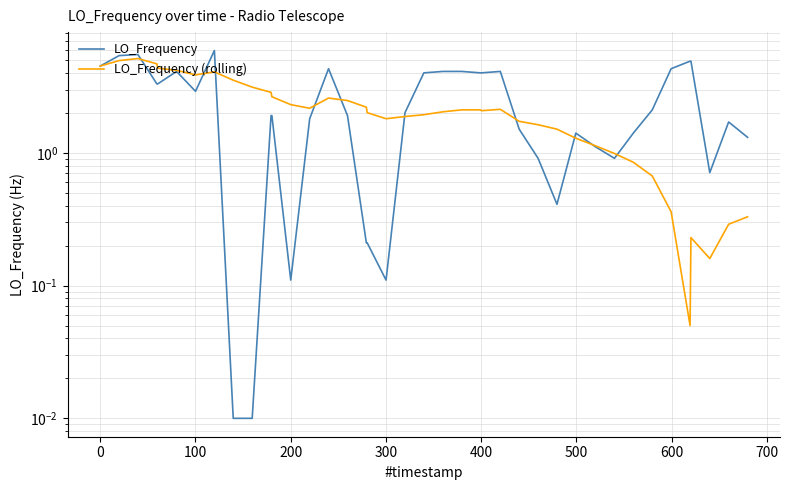

What is the value of the LO_Frequency point at the 28th from the left?

0.9